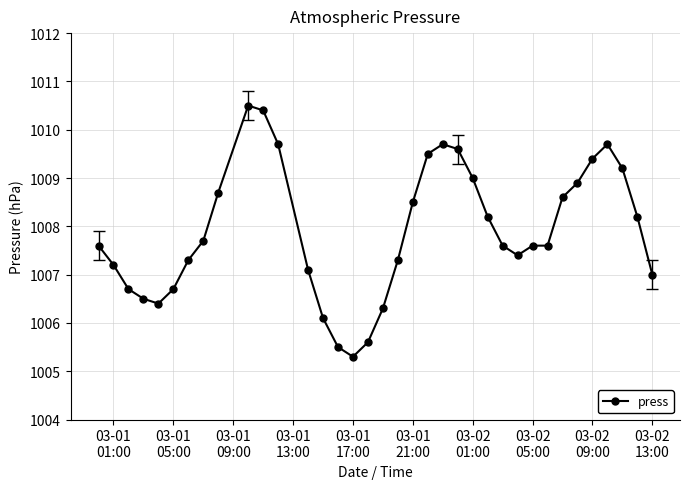

True or false: the data has more than 0 interior local peaks.

True